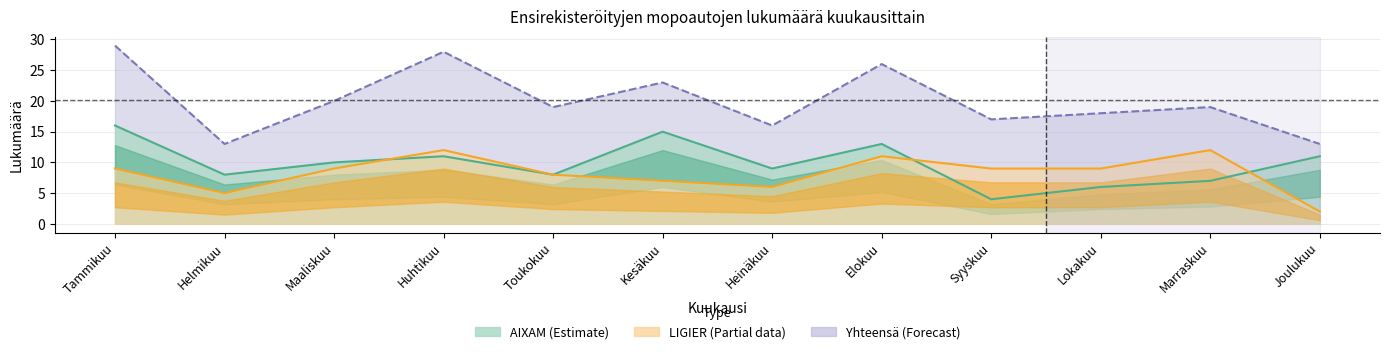

What is the sum of all LIGIER values?

99